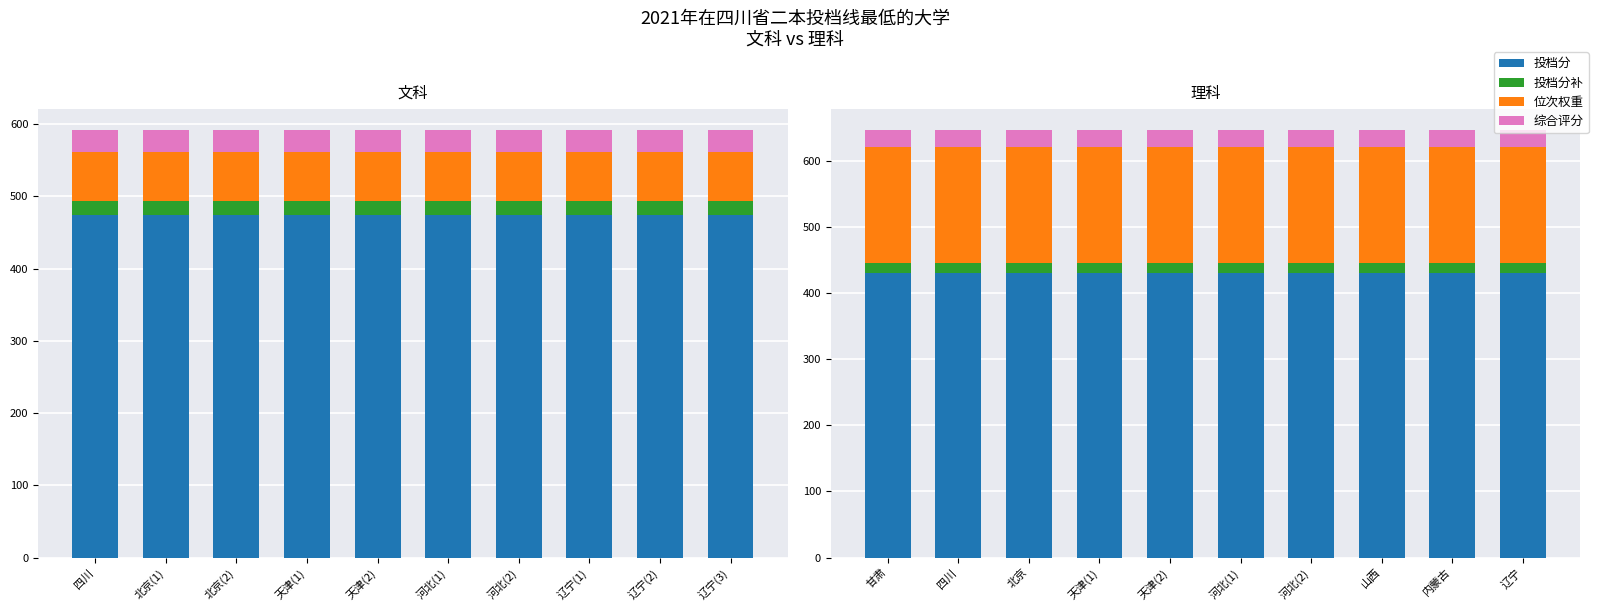

What are all the series names shown in the legend?

投档分, 投档分补, 位次权重, 综合评分